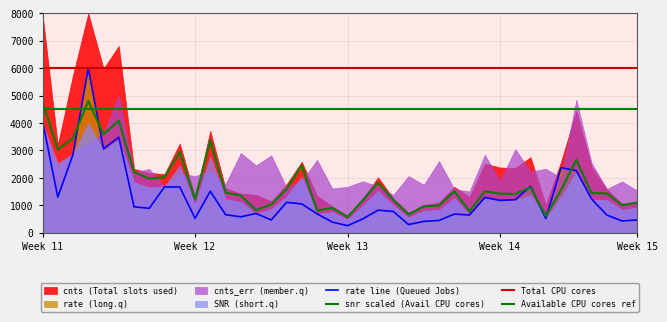

How many interior local peaks does the rate series have?

11